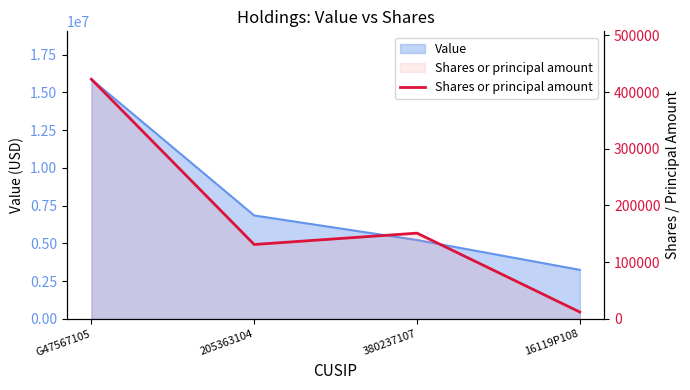

The value at 16119P108 is 7384. True or false?

False